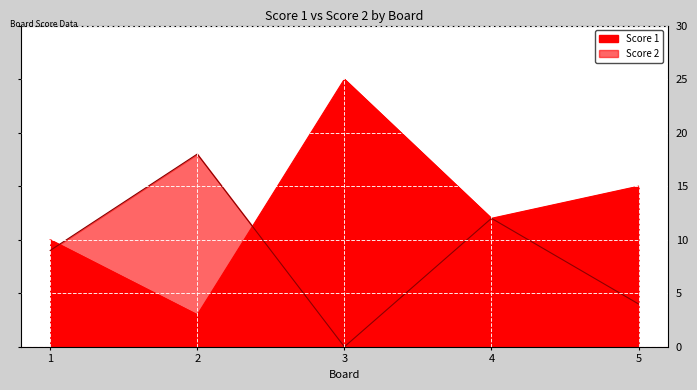

What is the total value across all series at 5?

19